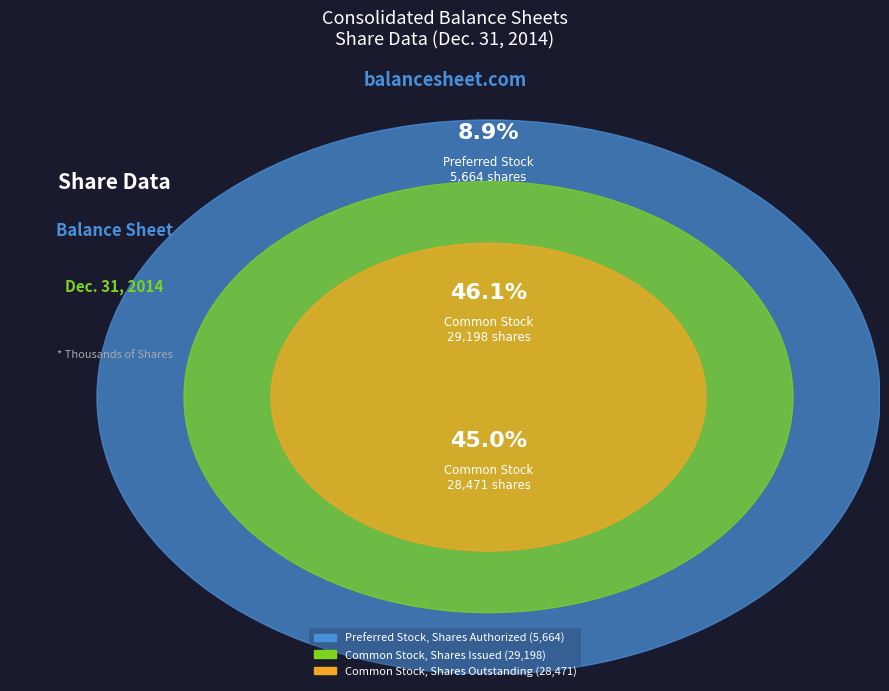

What is the change in value from Common Stock, Shares Issued to Common Stock, Shares Outstanding?

-727